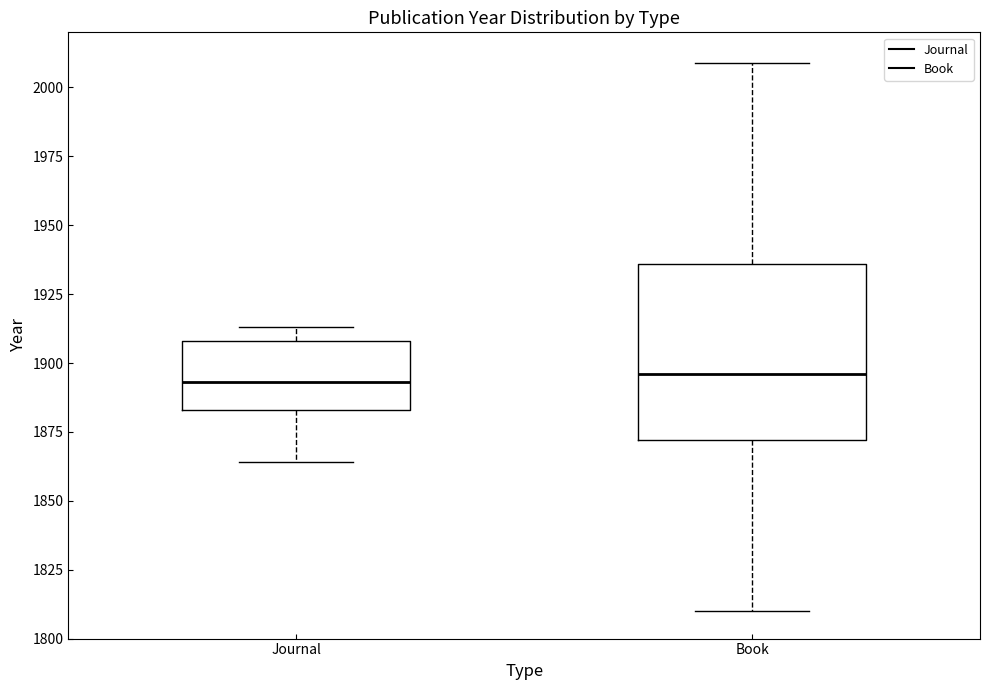

Reading left to right, transcribe this box plot: for each box, give where its median line is, the range the box spans, and where its two whiskers end, as read against the y-axis. The values are not printed on the chart, so give them approximately, as read against the axis.

Journal: median 1895, box 1885 to 1910, whiskers 1865 to 1915
Book: median 1895, box 1870 to 1935, whiskers 1810 to 2010